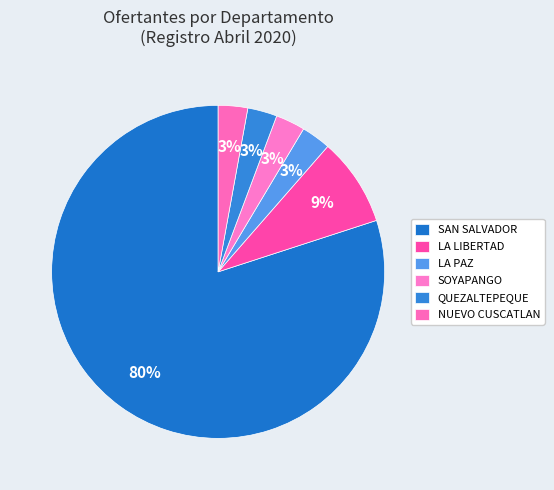

Count the number of slices in the pie.

6